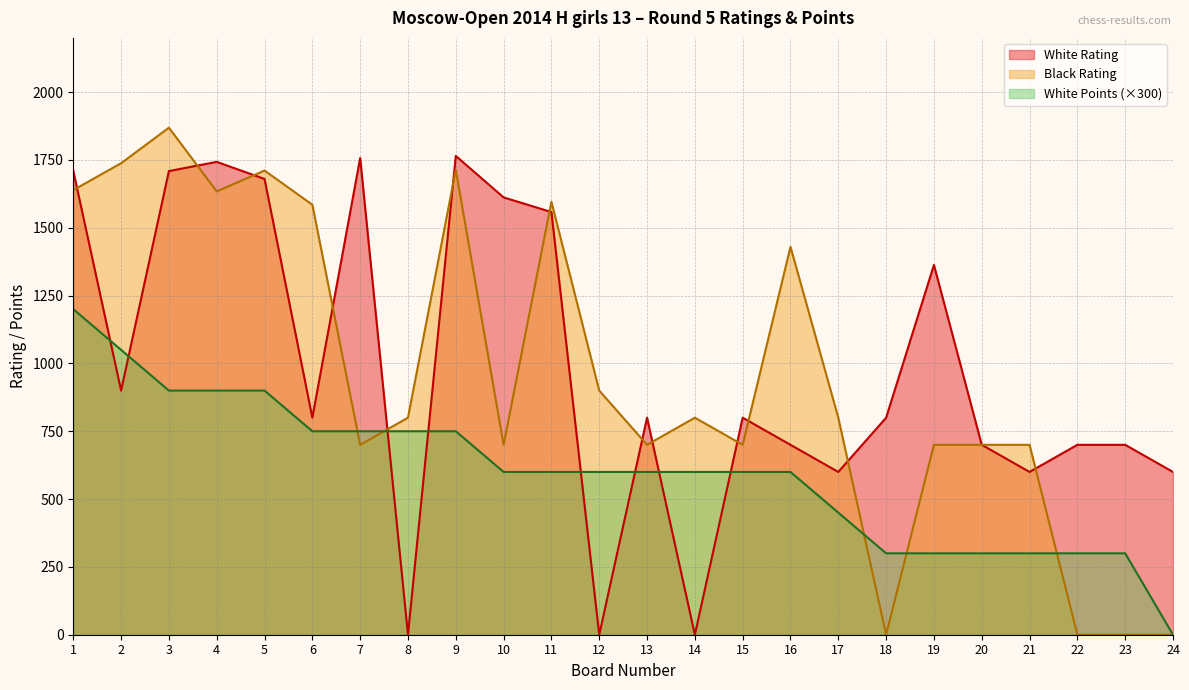

Which series changed the most between 4 and 24?

Black Rating